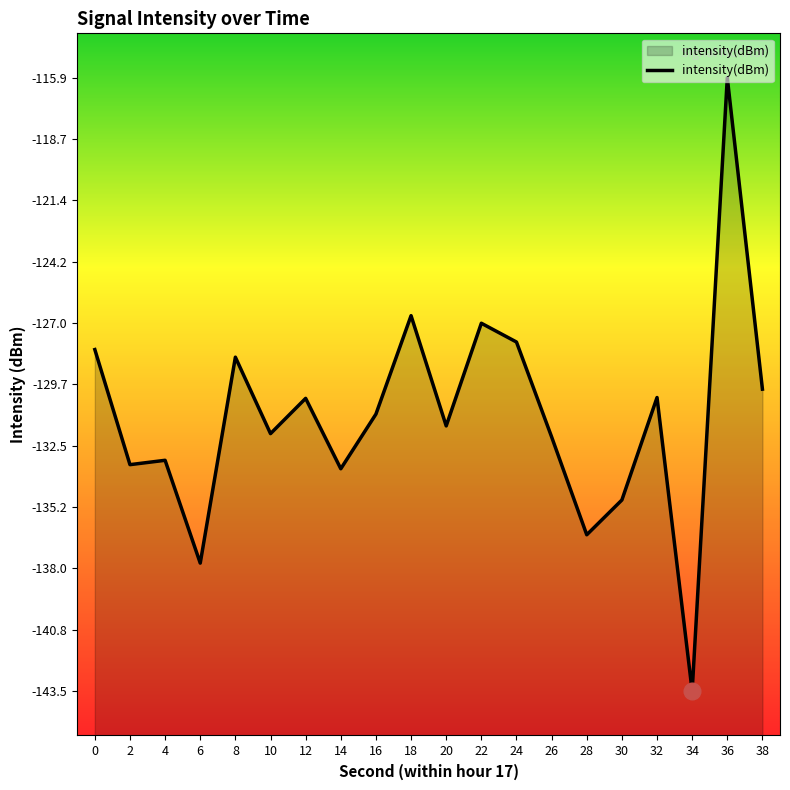

Does the chart have visible grid lines?

No